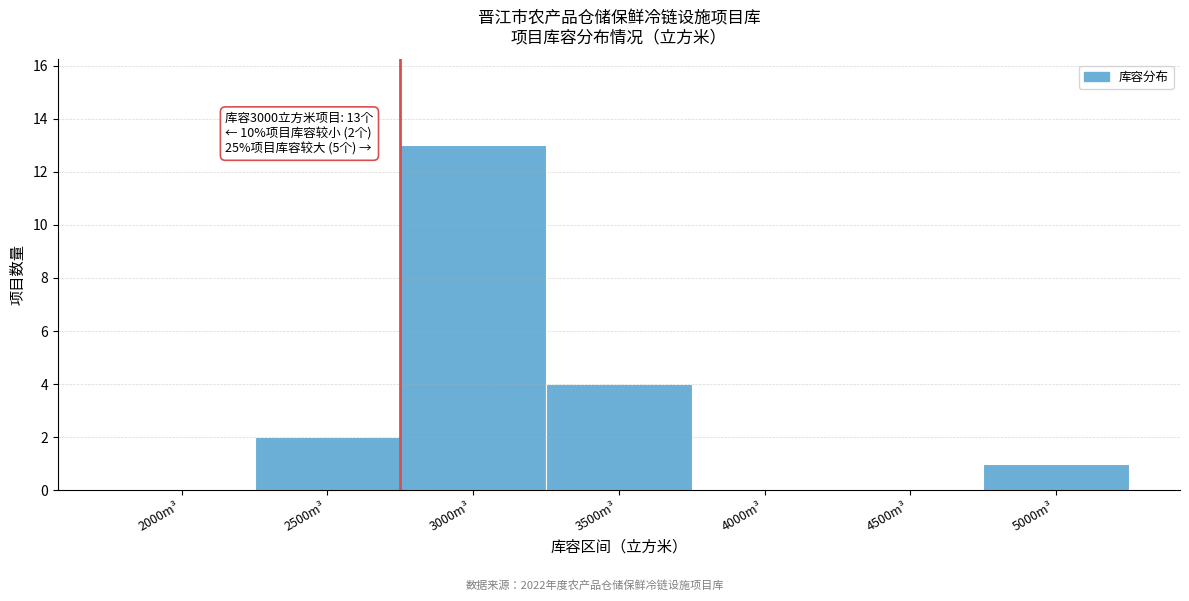

Reading right to left, extract all data points from this chart.

5000m³=1	4500m³=0	4000m³=0	3500m³=4	3000m³=13	2500m³=2	2000m³=0